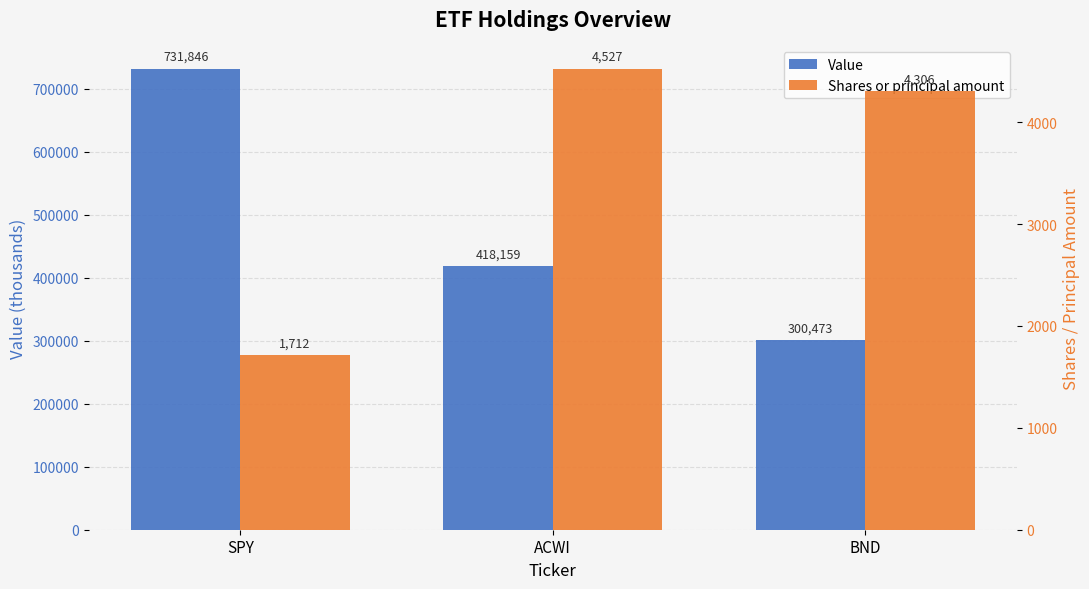

Rank the series by their average value, from lowest to highest.

Shares or principal amount, Value